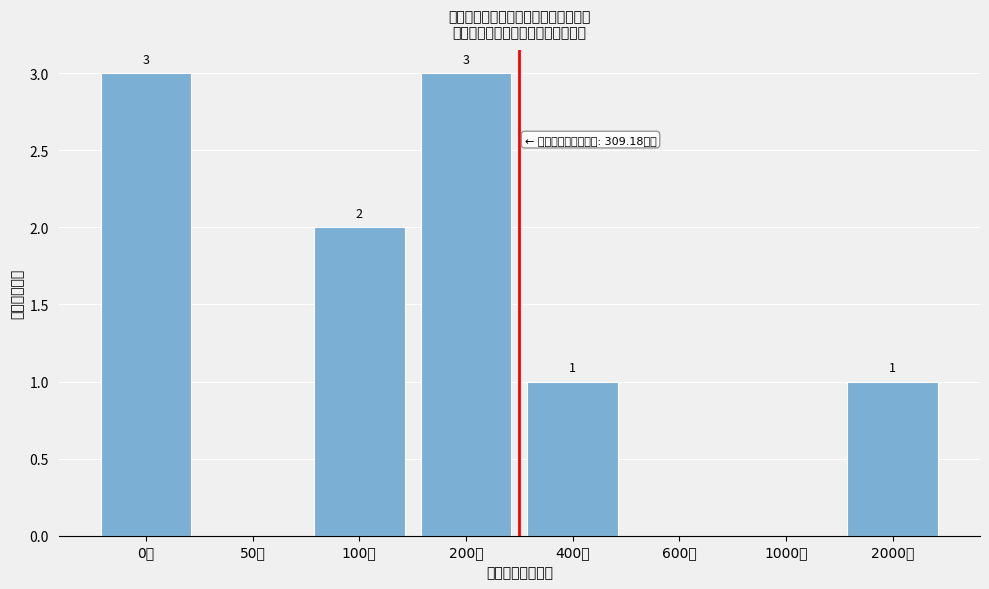

Reading right to left, list all the values displayed in this chart.

2000万=1	1000万=0	600万=0	400万=1	200万=3	100万=2	50万=0	0万=3